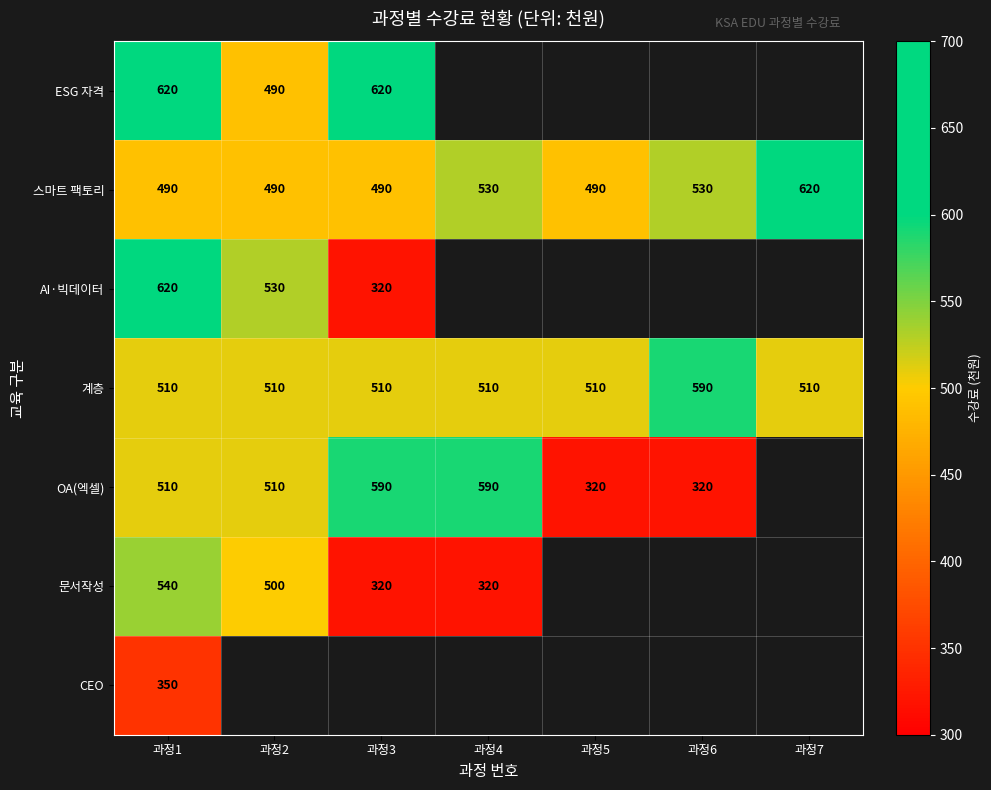

What is the difference between the OA(엑셀) values at 과정1 and 과정6?

190